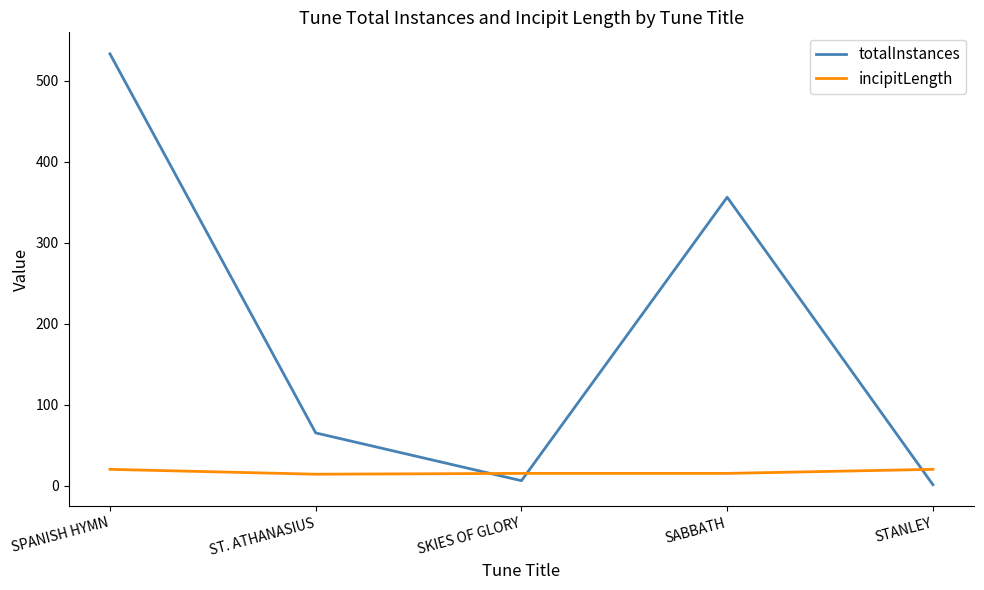

At which label is totalInstances closest to 267?

SABBATH